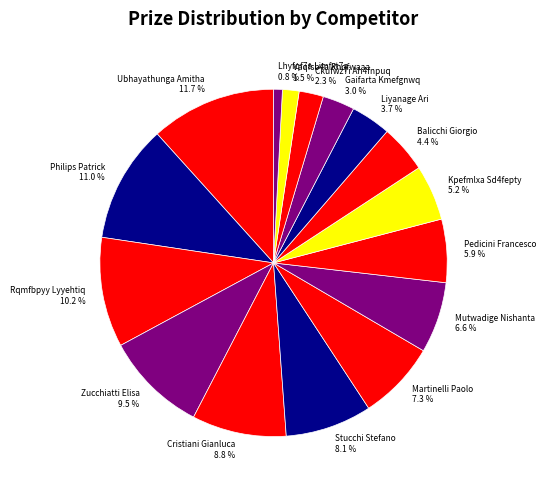

Which has a higher value, Zucchiatti Elisa or Kpefmlxa Sd4fepty?

Zucchiatti Elisa